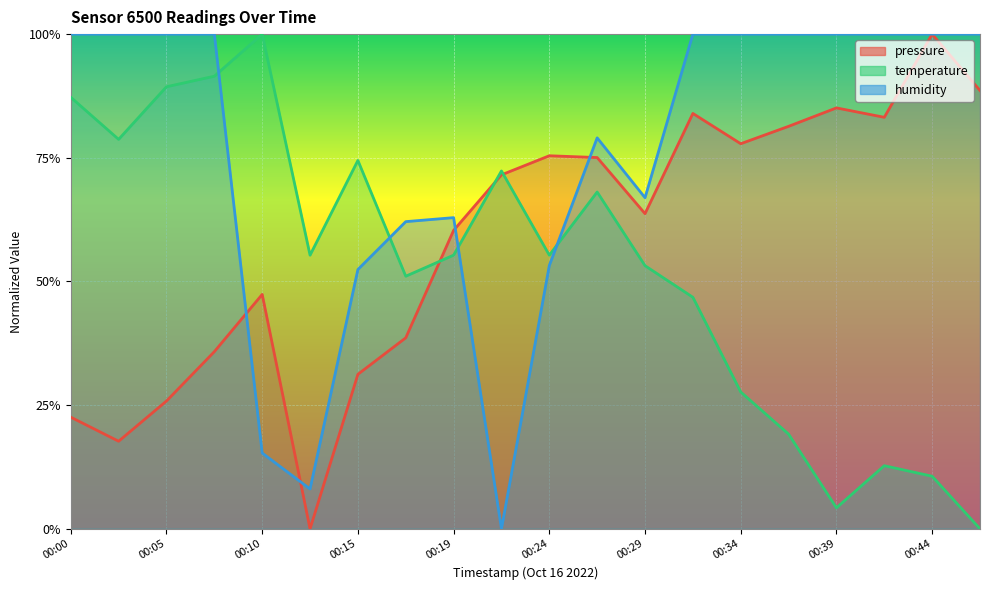

How many lines are shown in the chart?

3